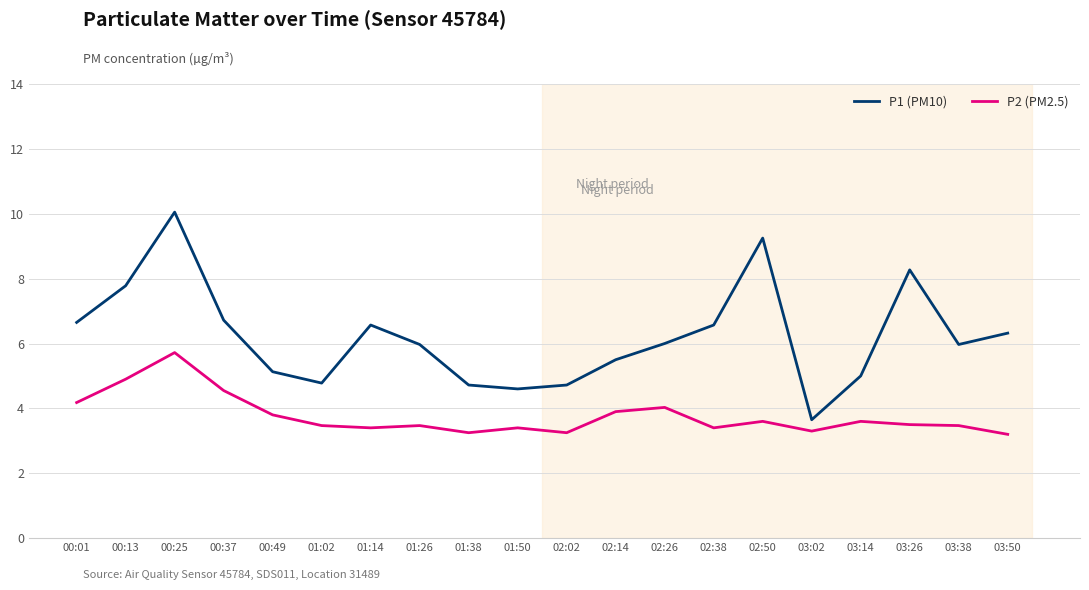

At which label does P1 (PM10) reach its minimum?

03:02